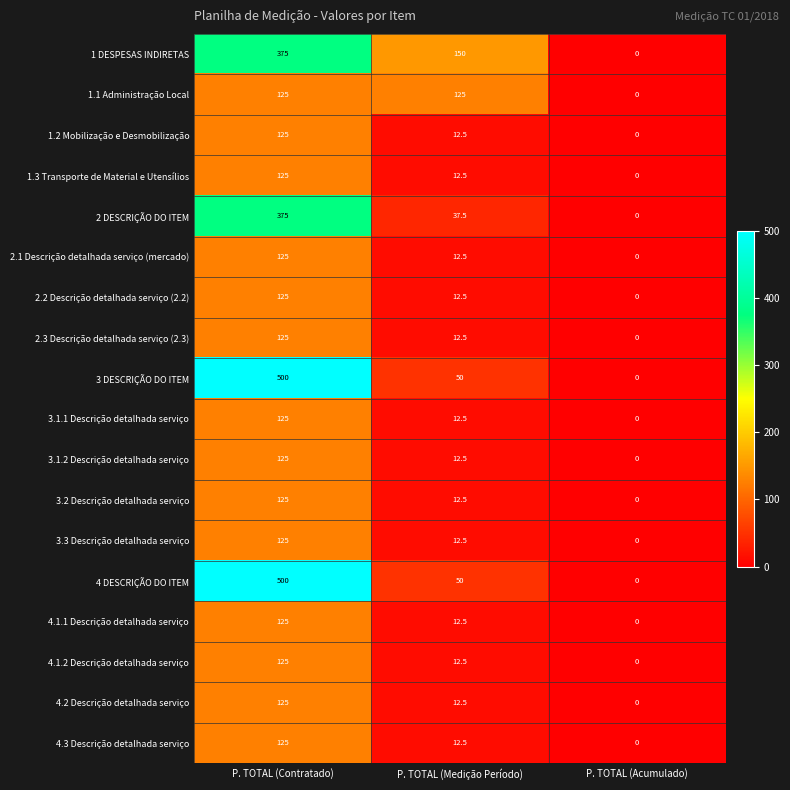

What is the difference between the 2 DESCRIÇÃO DO ITEM values at P. TOTAL (Acumulado) and P. TOTAL (Contratado)?

375.0